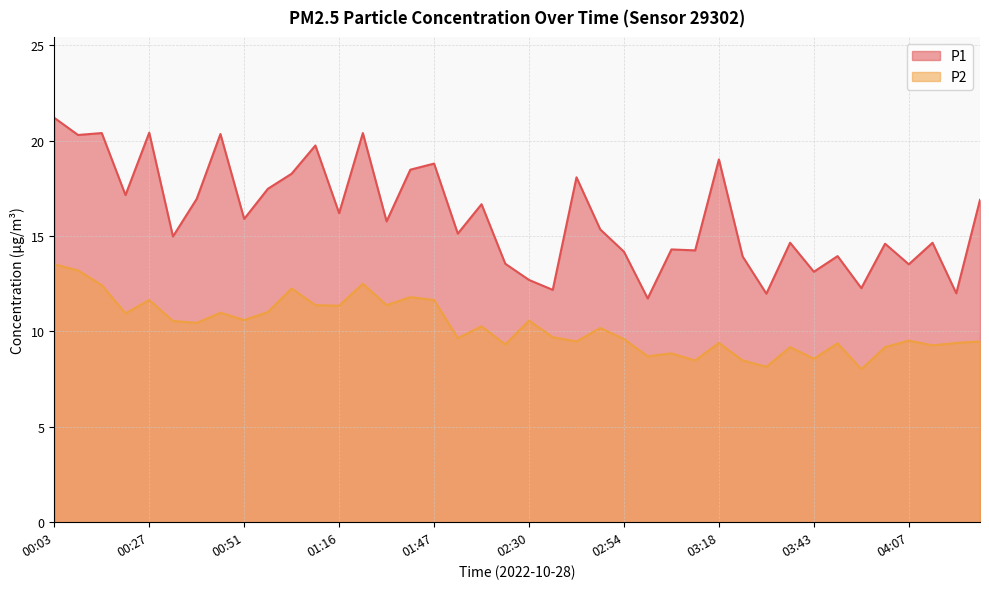

What is the difference between the P1 values at 00:03 and 02:36?

9.0